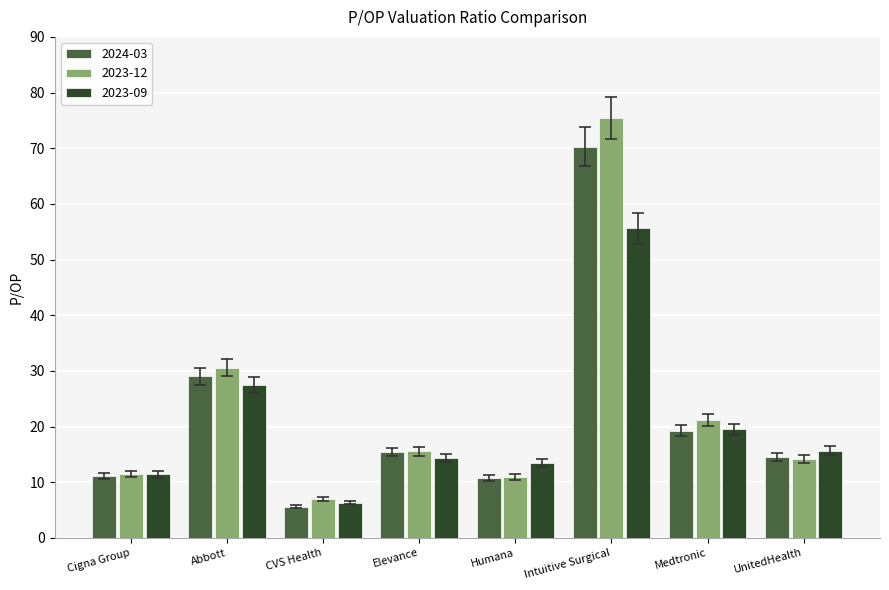

Which category has the highest value across all series?

Intuitive Surgical